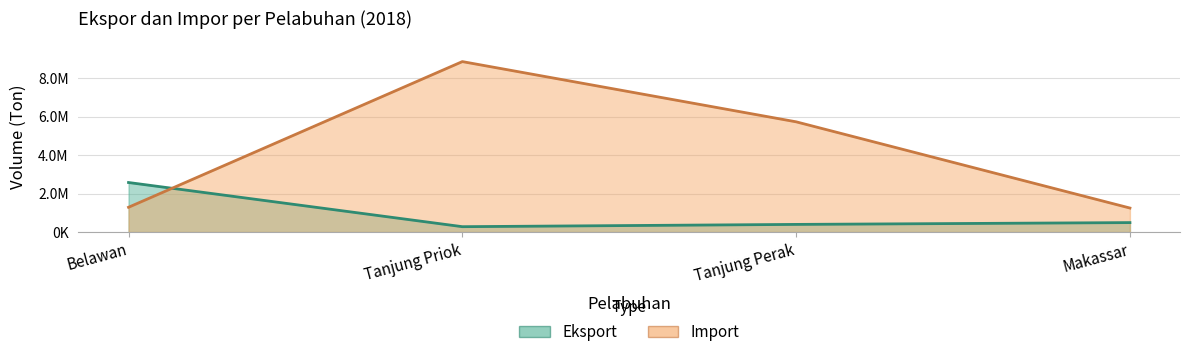

True or false: Eksport has a value of 278835 at Tanjung Priok.

True